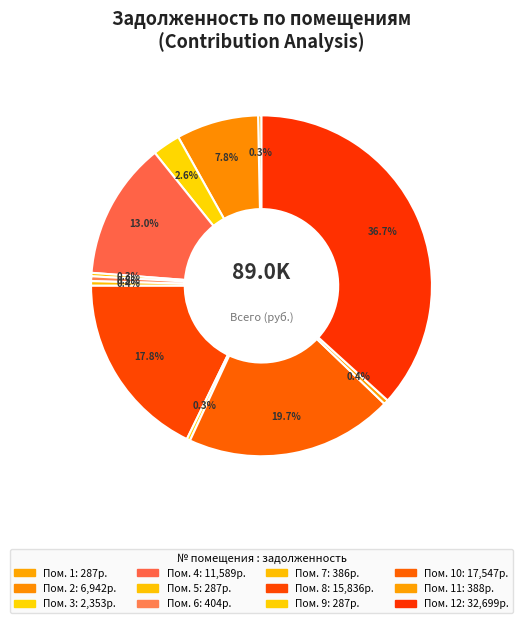

Rank the categories by value from highest to lowest.

12, 10, 8, 4, 2, 3, 6, 11, 7, 5, 9, 1